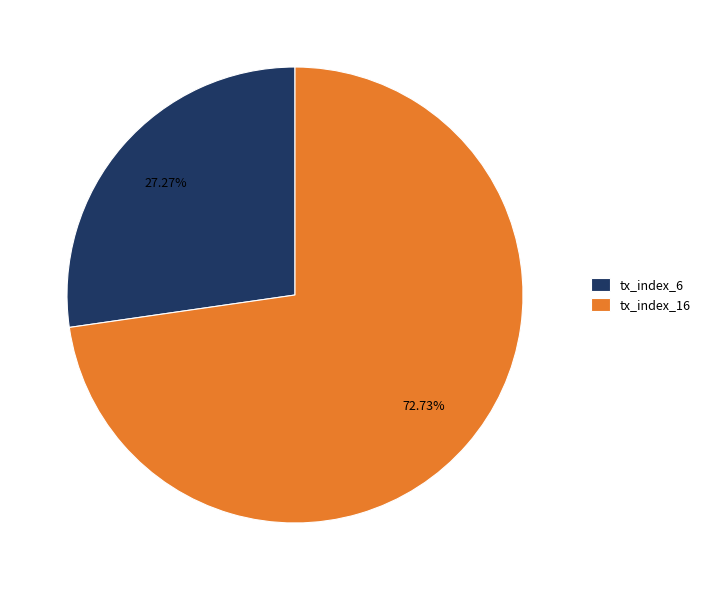

Rank the categories by value from highest to lowest.

tx_index_16, tx_index_6